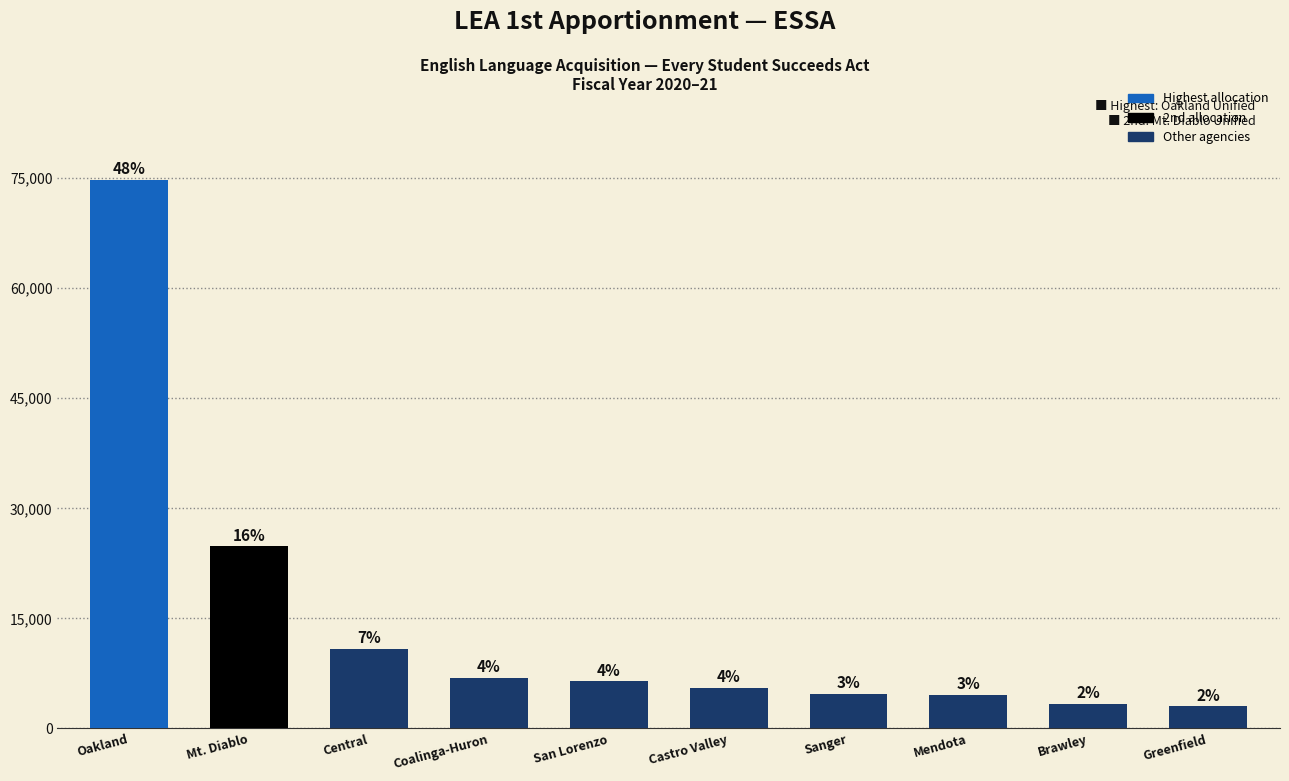

True or false: the data shows 4310 at Central.

False